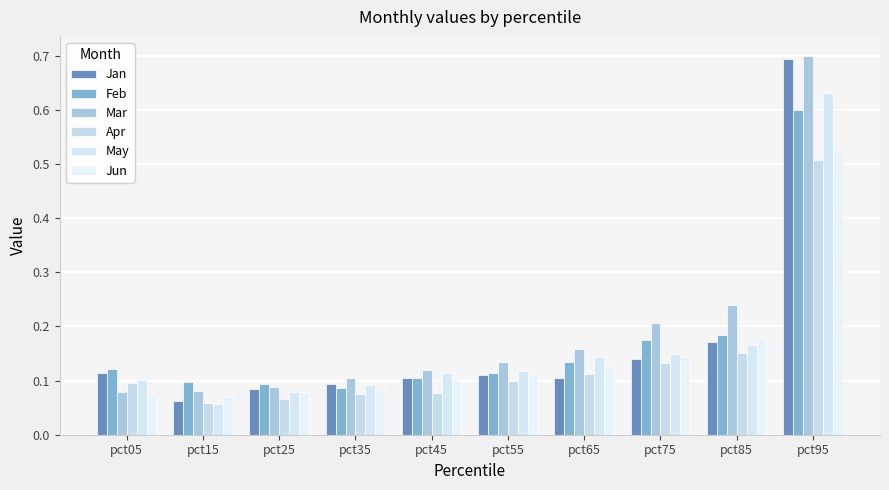

Rank the series by their maximum value, from lowest to highest.

Apr, Jun, Feb, May, Jan, Mar